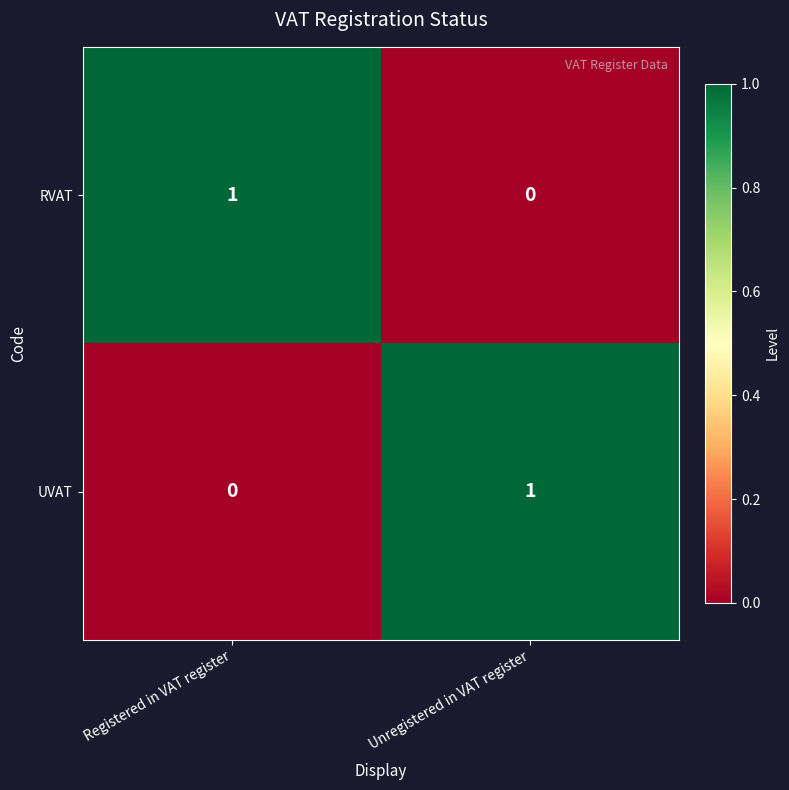

Reading left to right, extract all data points from this chart.

RVAT: Registered in VAT register=1	Unregistered in VAT register=0
UVAT: Registered in VAT register=0	Unregistered in VAT register=1